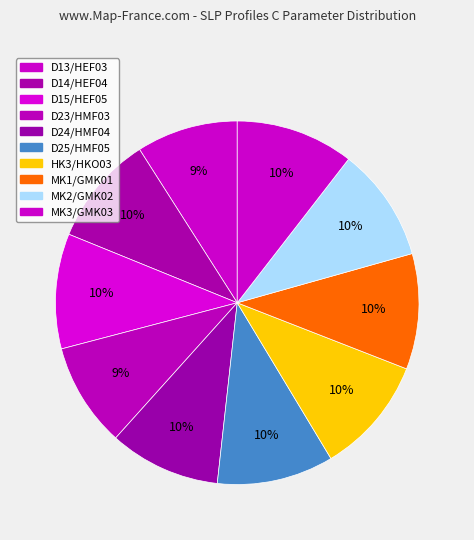

To the nearest percent, what is the difference between the largest and smallest slice percentages?

1%